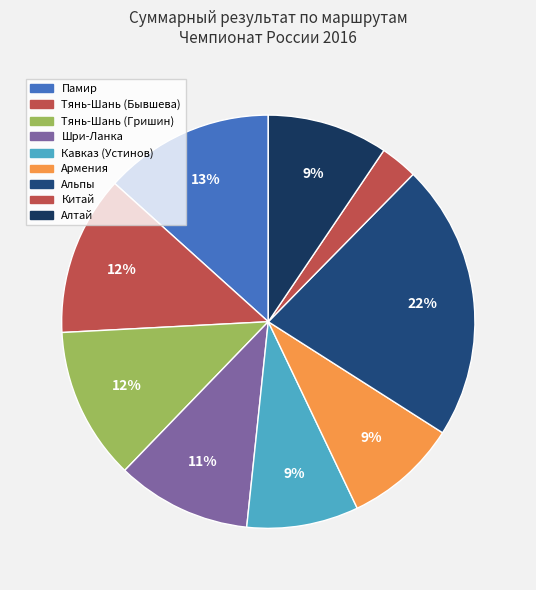

Does Памир represent more than half of the total?

No